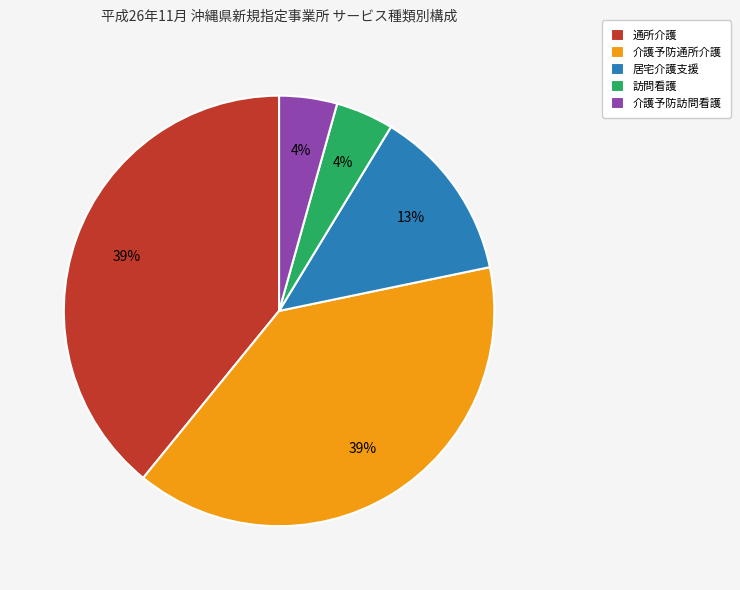

The 通所介護 slice represents 25% of the pie. True or false?

False